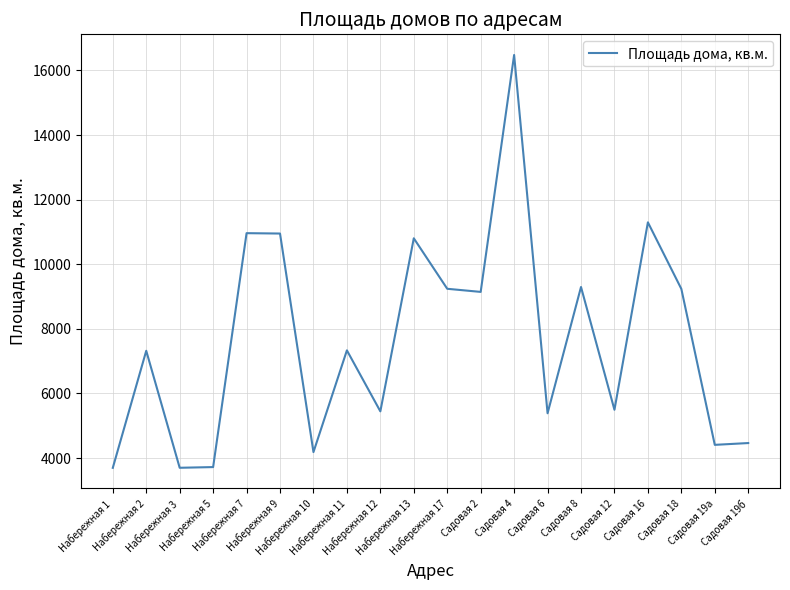

What is the maximum value shown in the chart?

16477.8